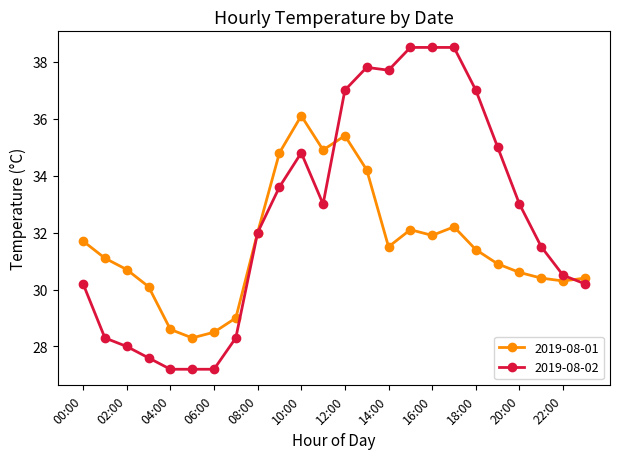

Which series has the widest spread of values?

2019-08-02